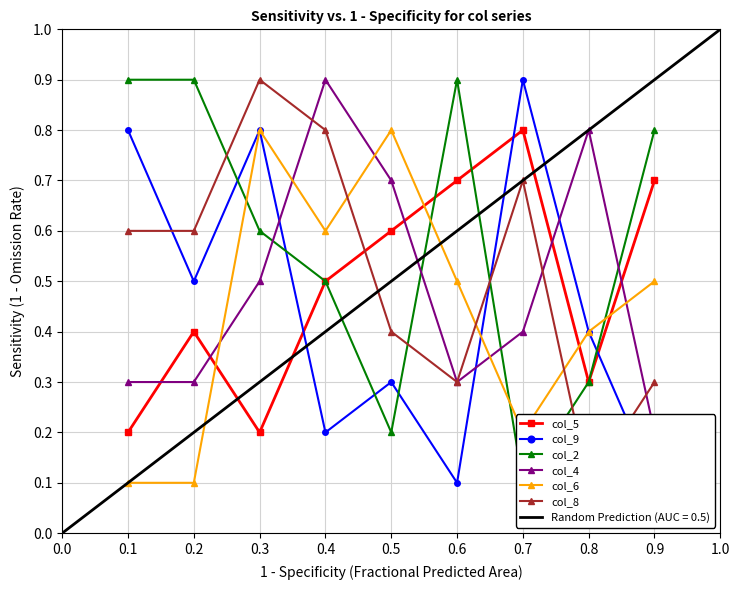

At how many categories does at least one series exceed 0?

9